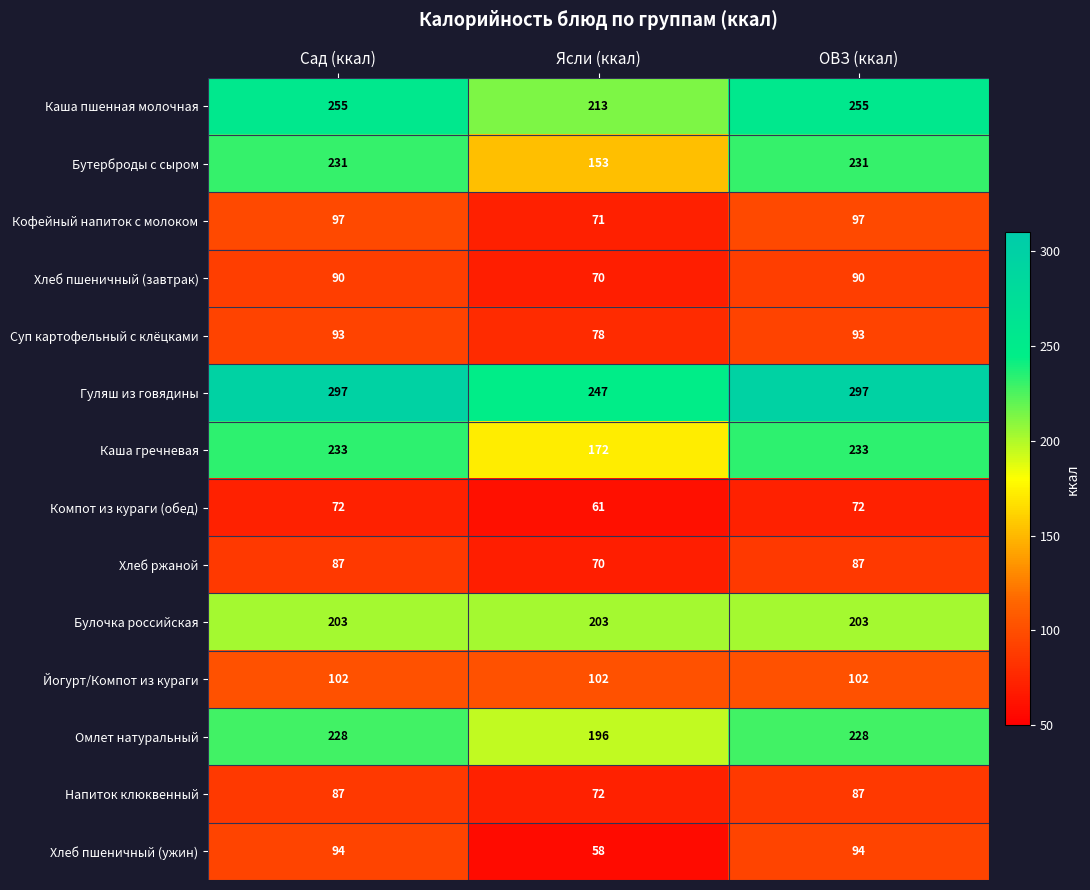

What is the approximate value of Гуляш из говядины at Сад (ккал), to the nearest 10?

300